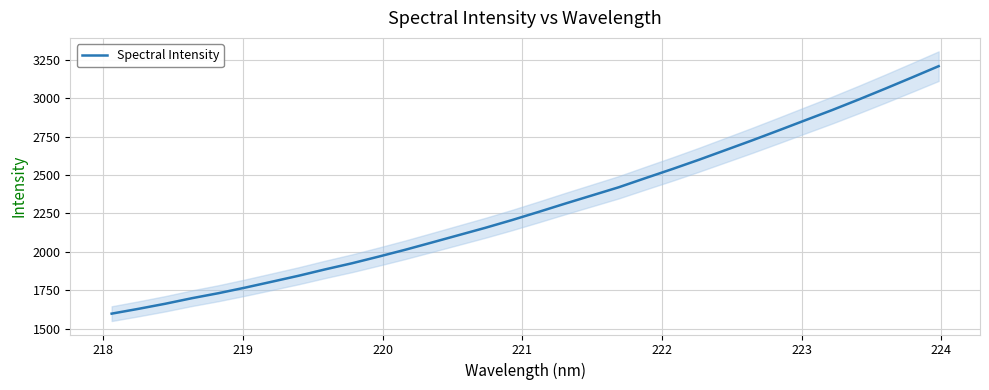

What is the lowest value of the Spectral Intensity series?

1597.9